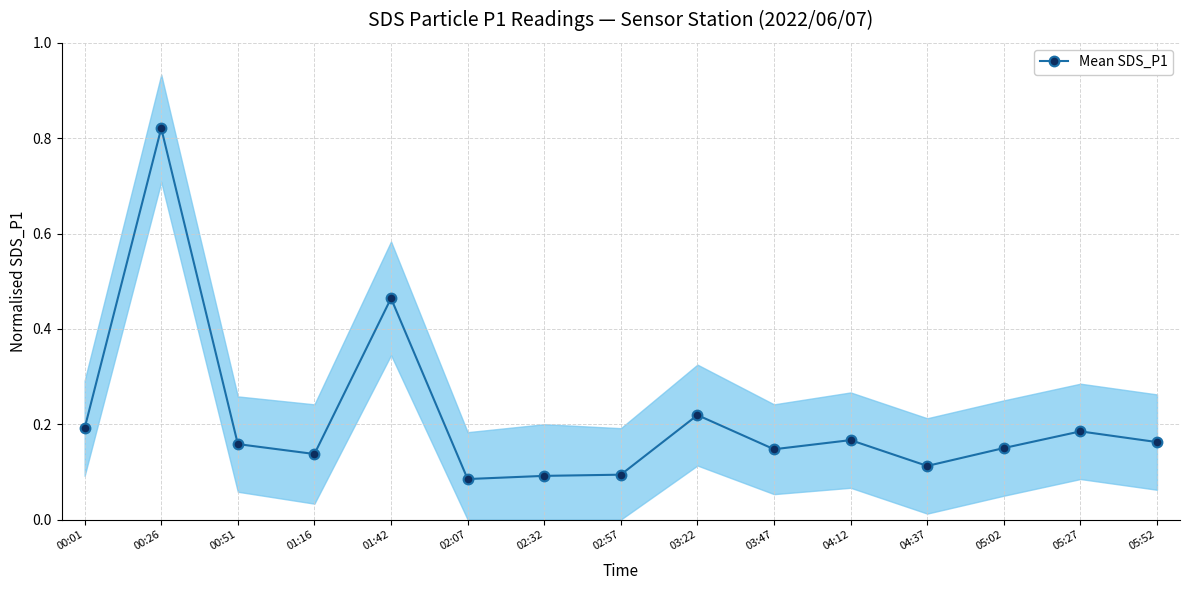

What is the smallest value displayed?

0.1